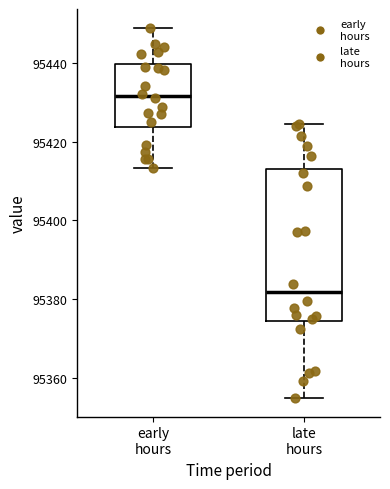

Reading left to right, read every box against the y-axis: the position of its median line, the range the box covers, and the ends of its whiskers. The values are not printed on the chart, so give them approximately, as read against the axis.

early hours: median 95432, box 95424 to 95440, whiskers 95414 to 95448
late hours: median 95382, box 95374 to 95414, whiskers 95354 to 95424